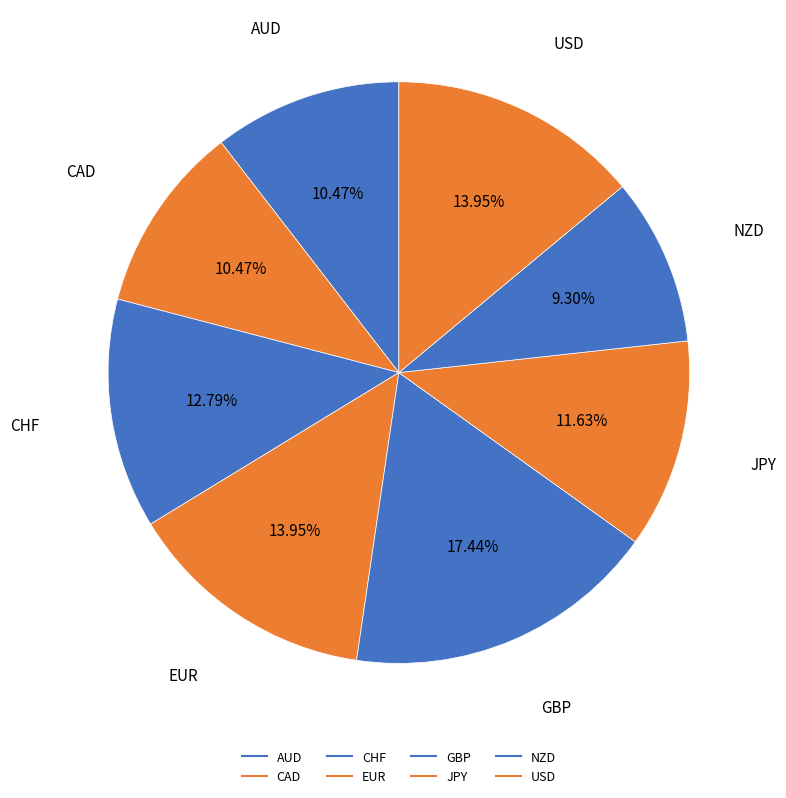

Count the number of slices in the pie.

8